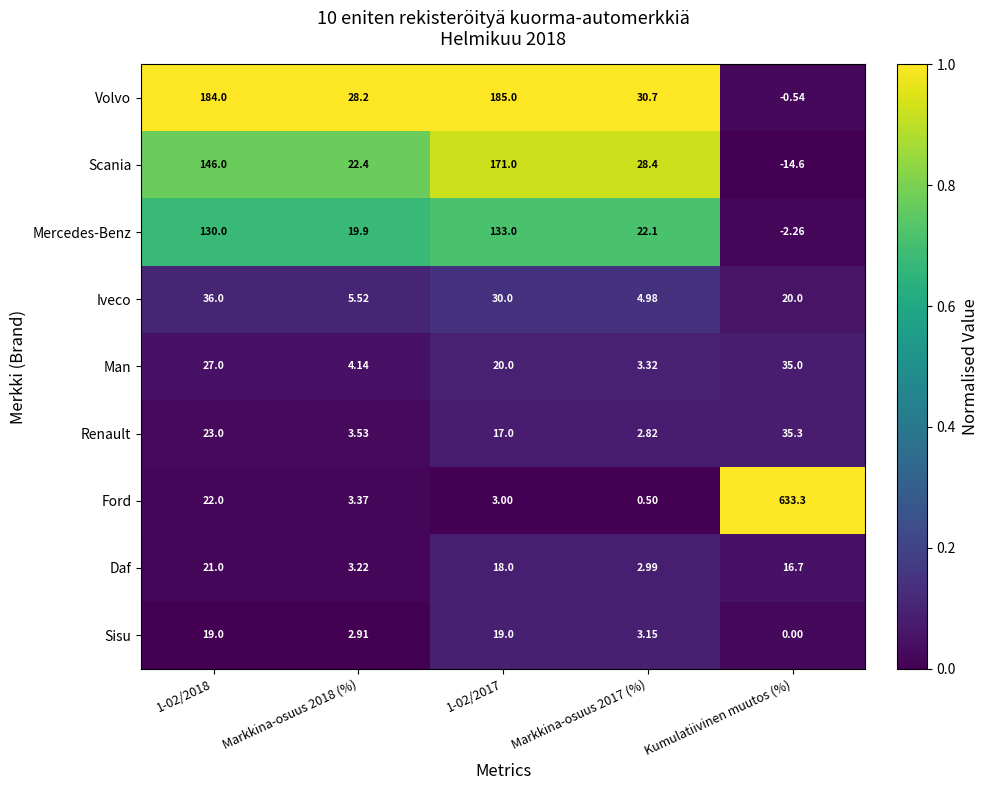

At which label is Iveco closest to 20?

Kumulatiivinen muutos (%)